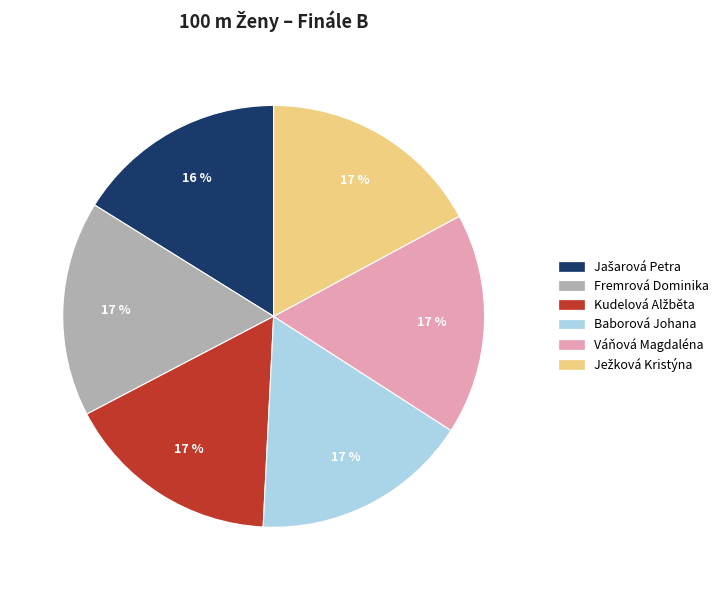

To the nearest percent, what portion does Baborová Johana represent?

17%